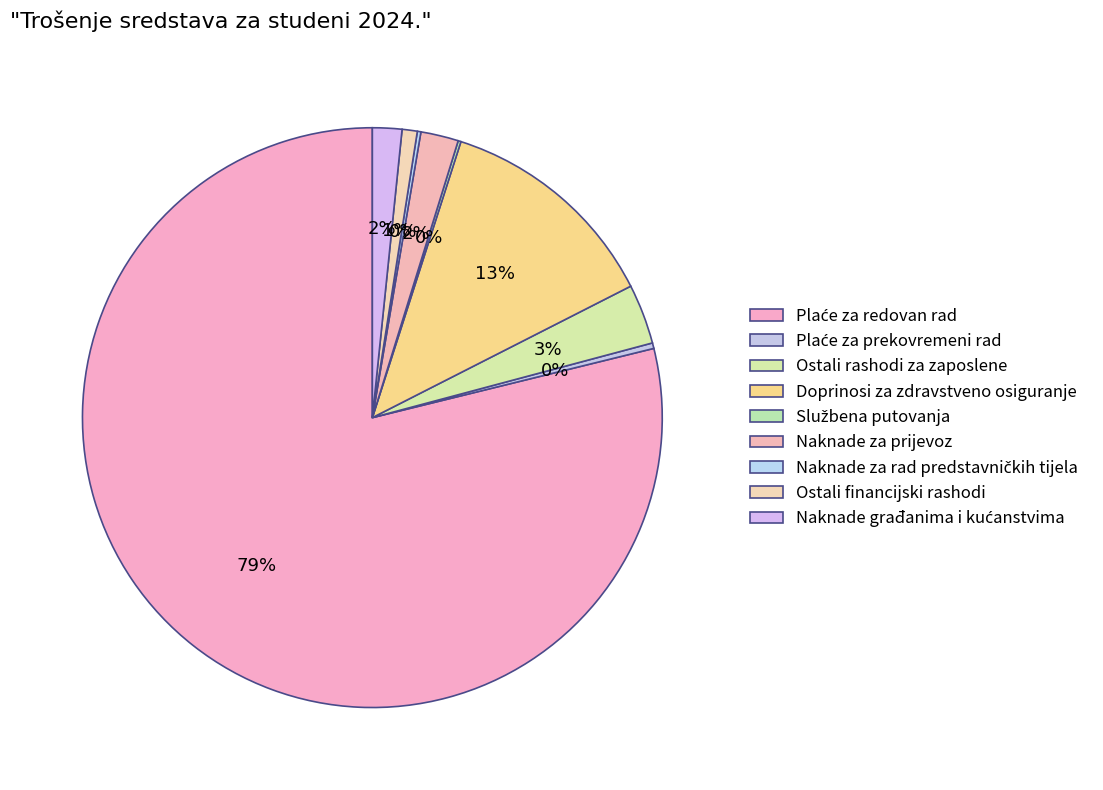

The Naknade za prijevoz slice represents 2% of the pie. True or false?

True